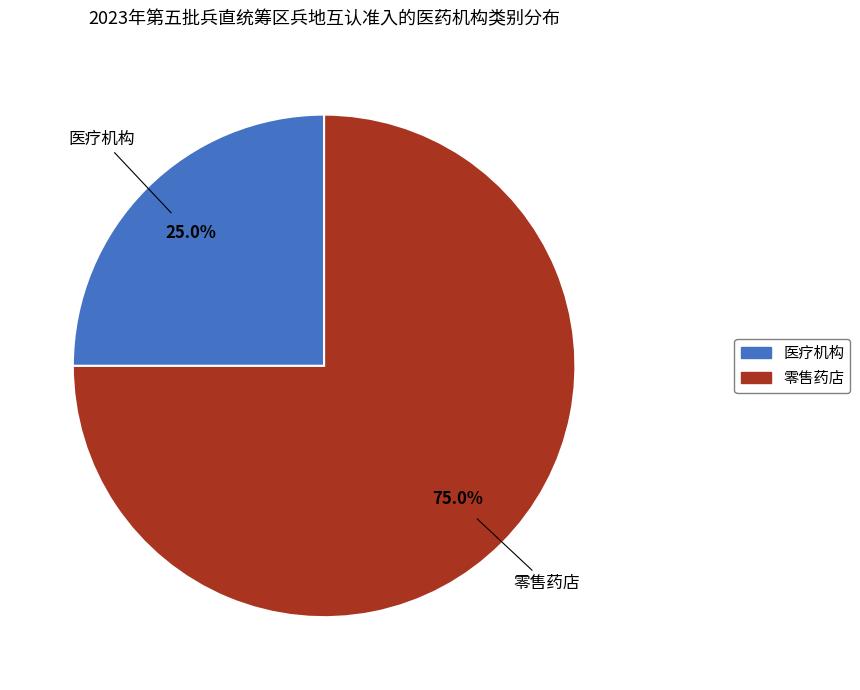

What percentage is the 零售药店 slice, to the nearest percent?

75%